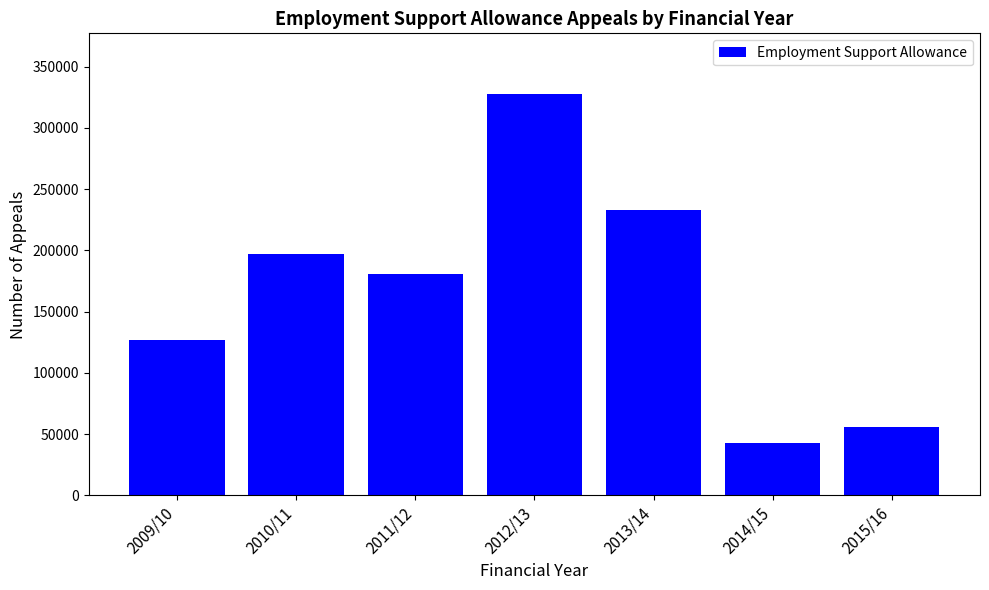

What position from the right is 2009/10?

7